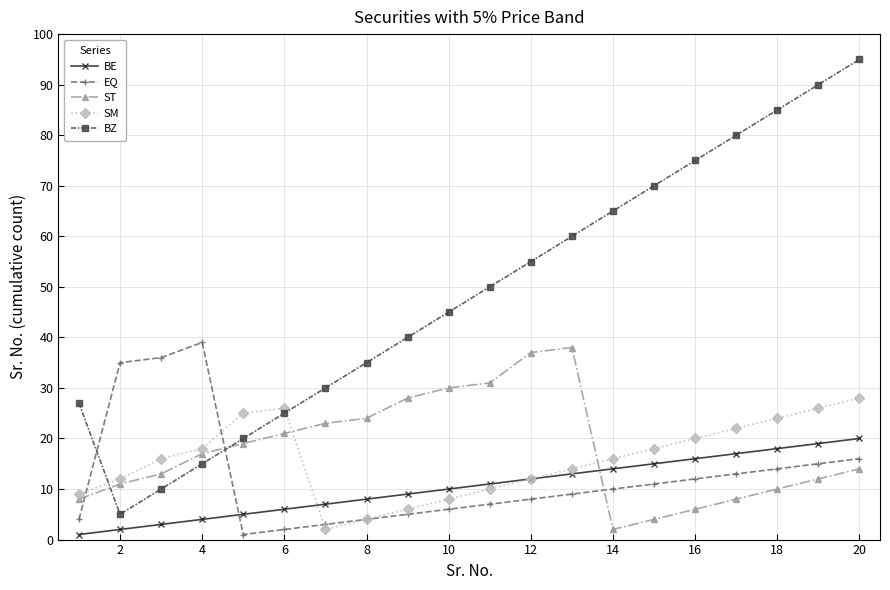

Which series has the largest total across all categories?

BZ